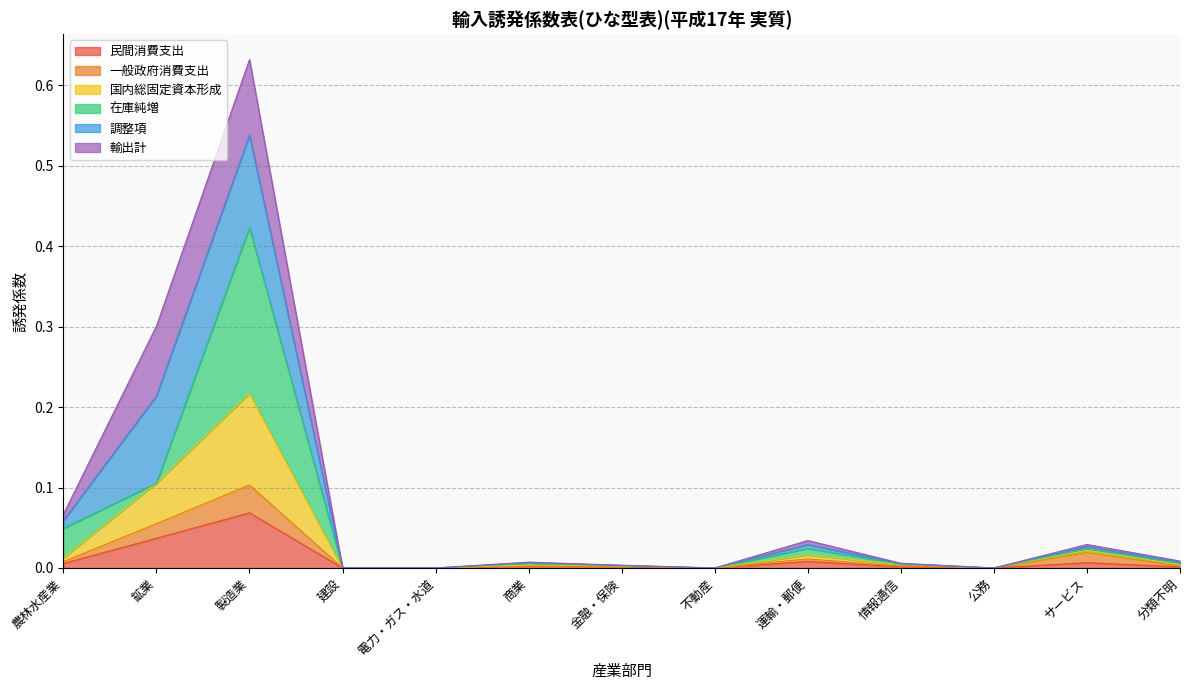

Is the value of 民間消費支出 at 鉱業 greater than the value of 一般政府消費支出 at 運輸・郵便?

Yes